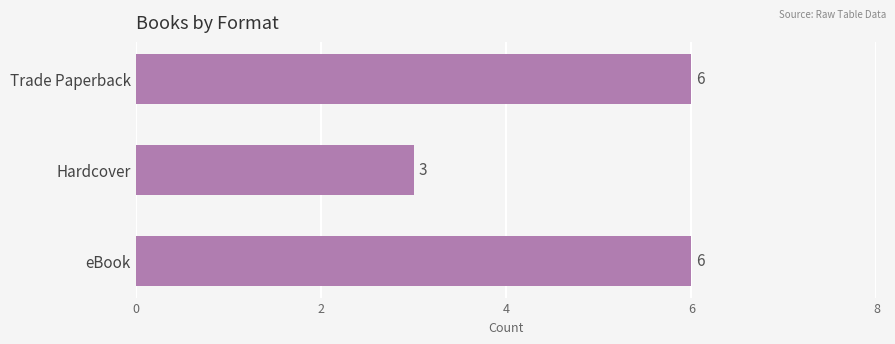

Is it true that the value at eBook is 6?

True